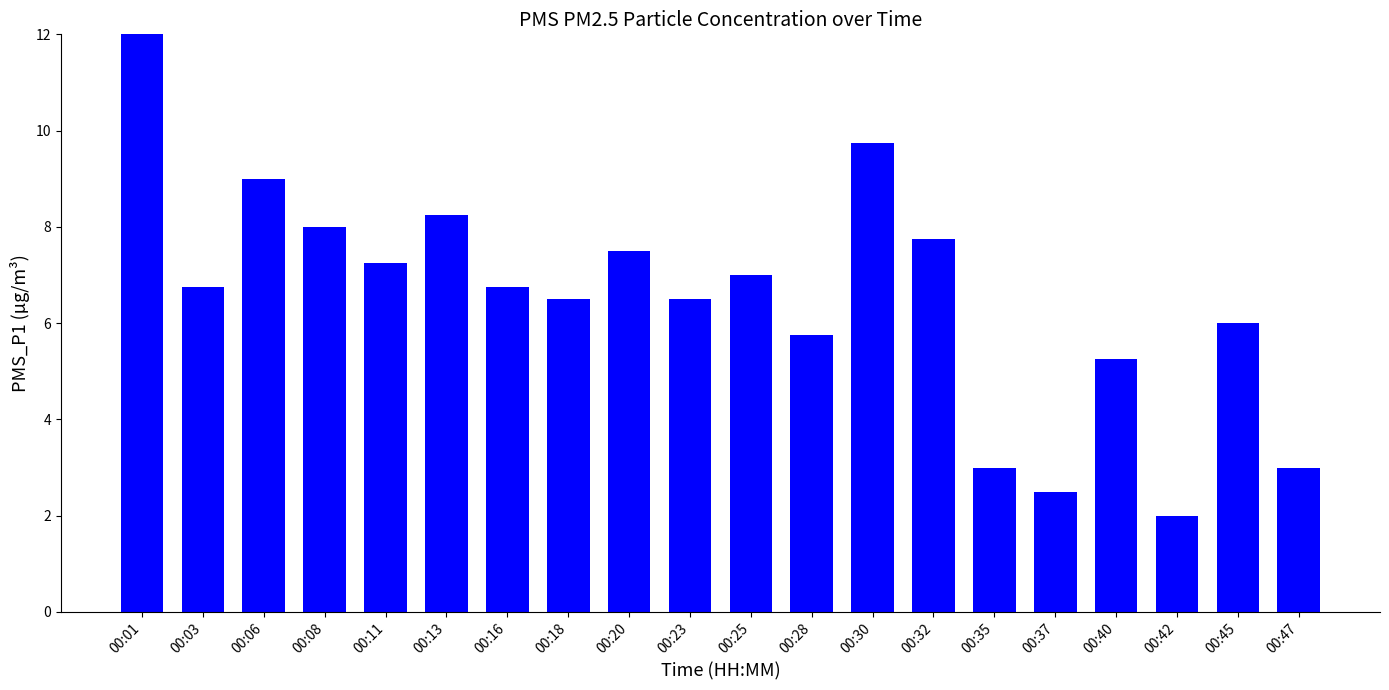

At which label is the value closest to 10?

00:30